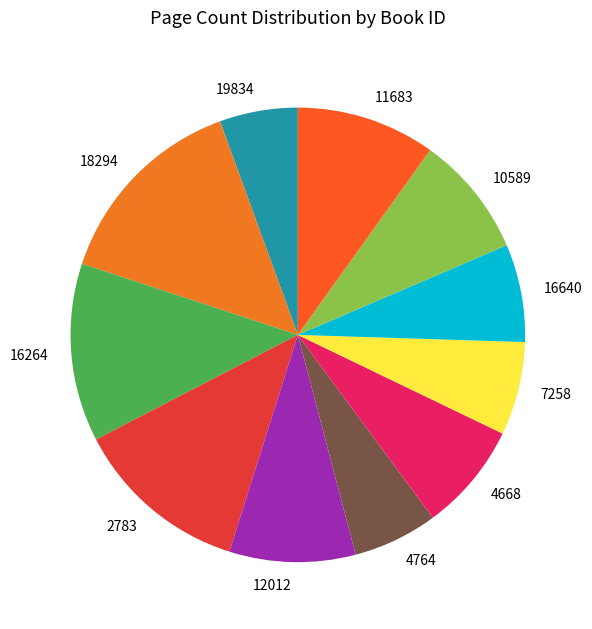

How many slices are in this pie chart?

11